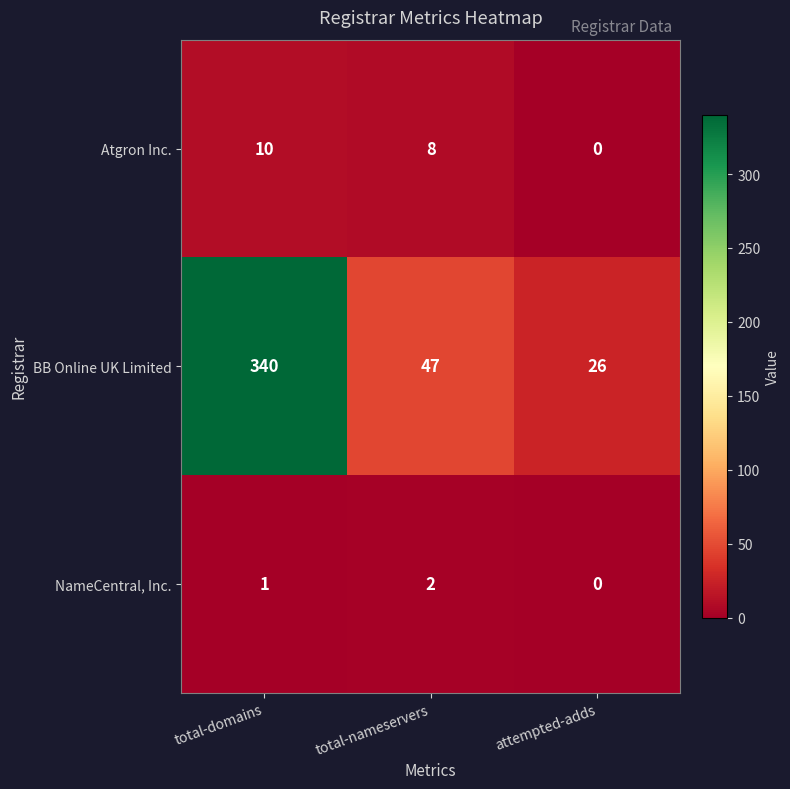

Where does the BB Online UK Limited series first go above 47?

total-domains